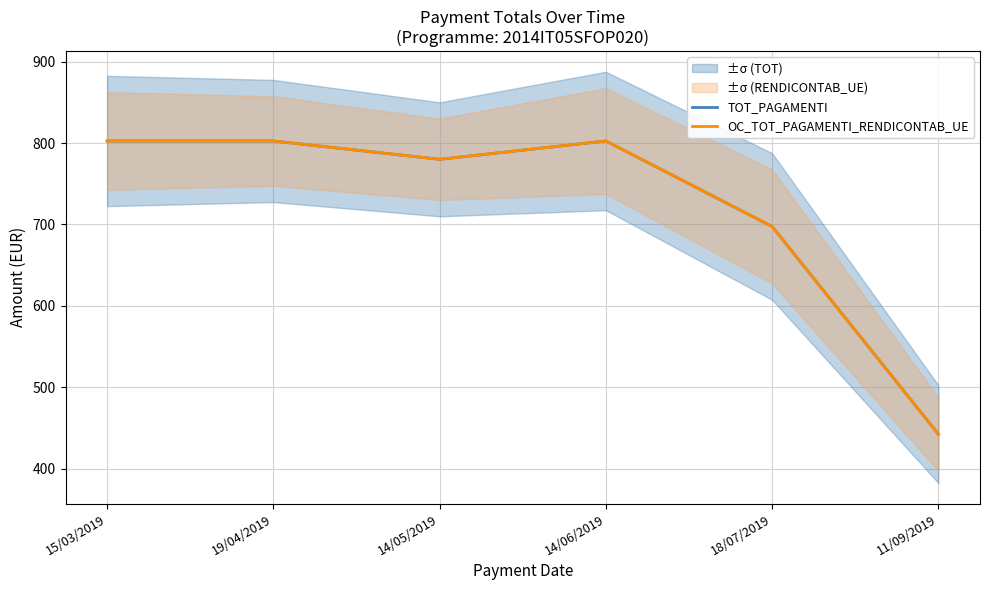

Rank the series at 18/07/2019 from lowest to highest value.

TOT_PAGAMENTI, OC_TOT_PAGAMENTI_RENDICONTAB_UE